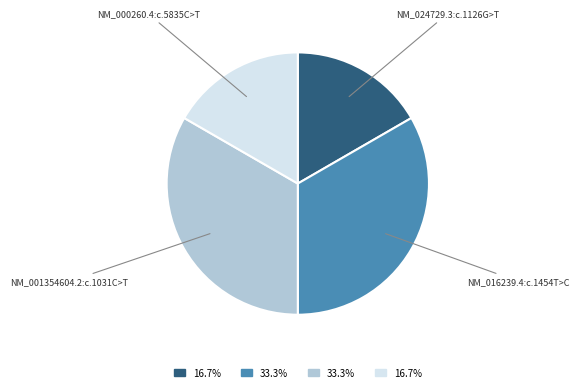

Is there a majority slice in this chart?

No